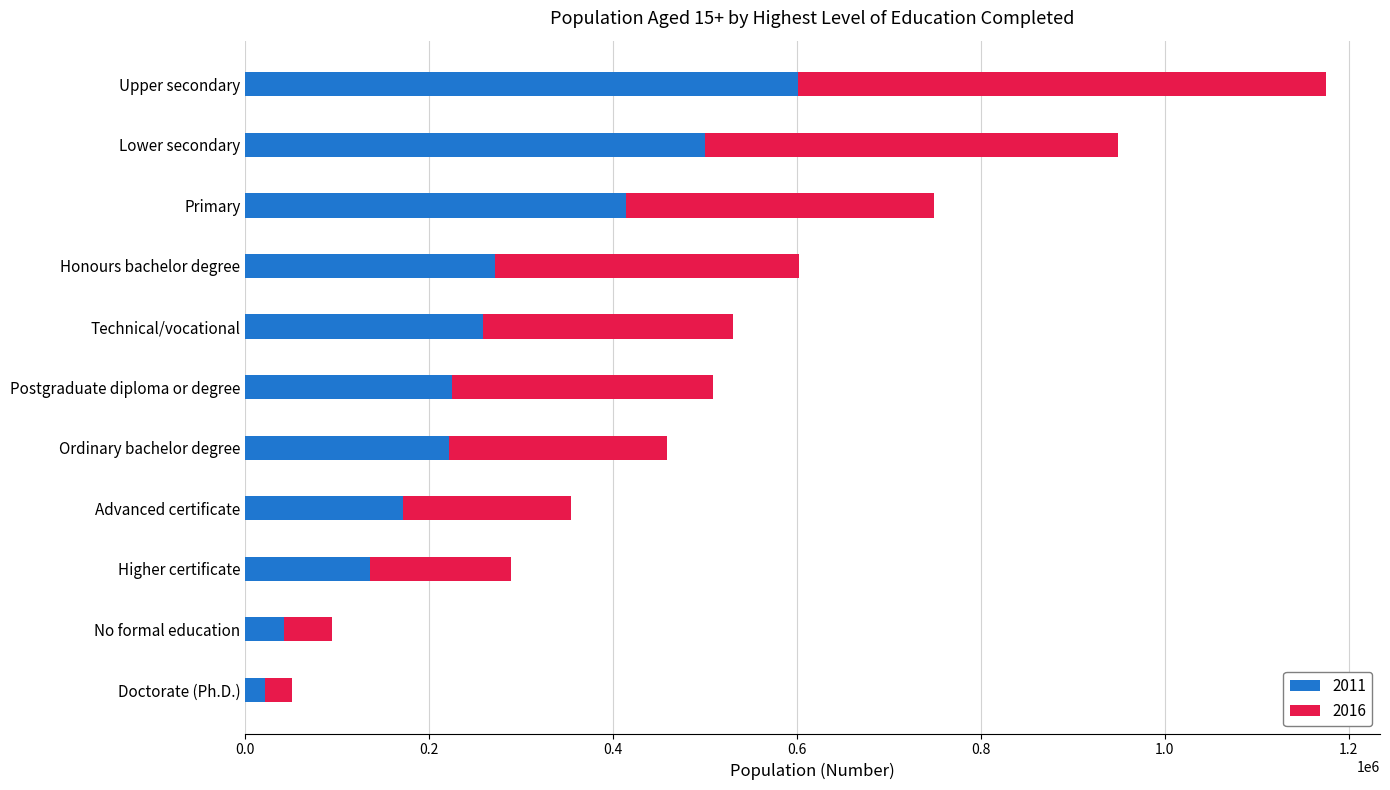

Where is 2011 nearest to the value 311734?

Honours bachelor degree